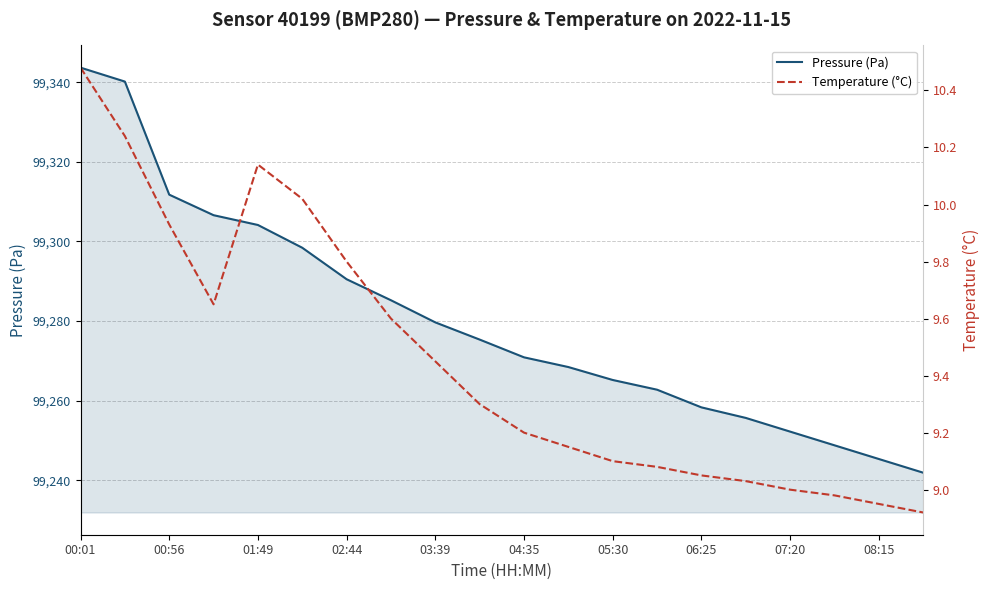

True or false: Pressure (Pa) and Temperature (°C) intersect in this chart.

False